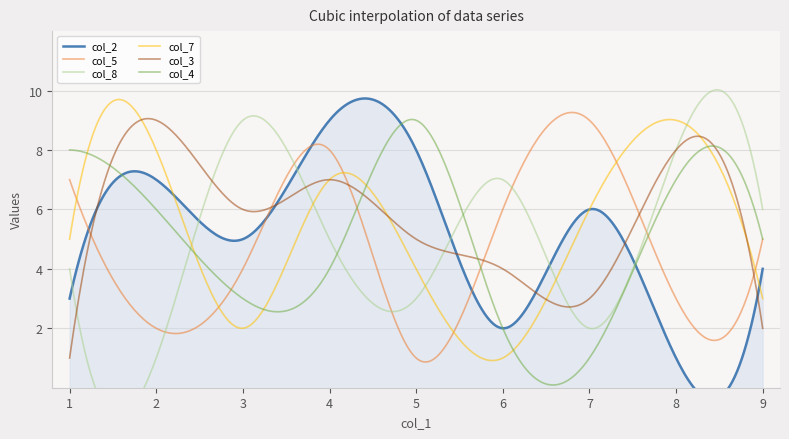

Does the chart display data point markers on the line(s)?

No